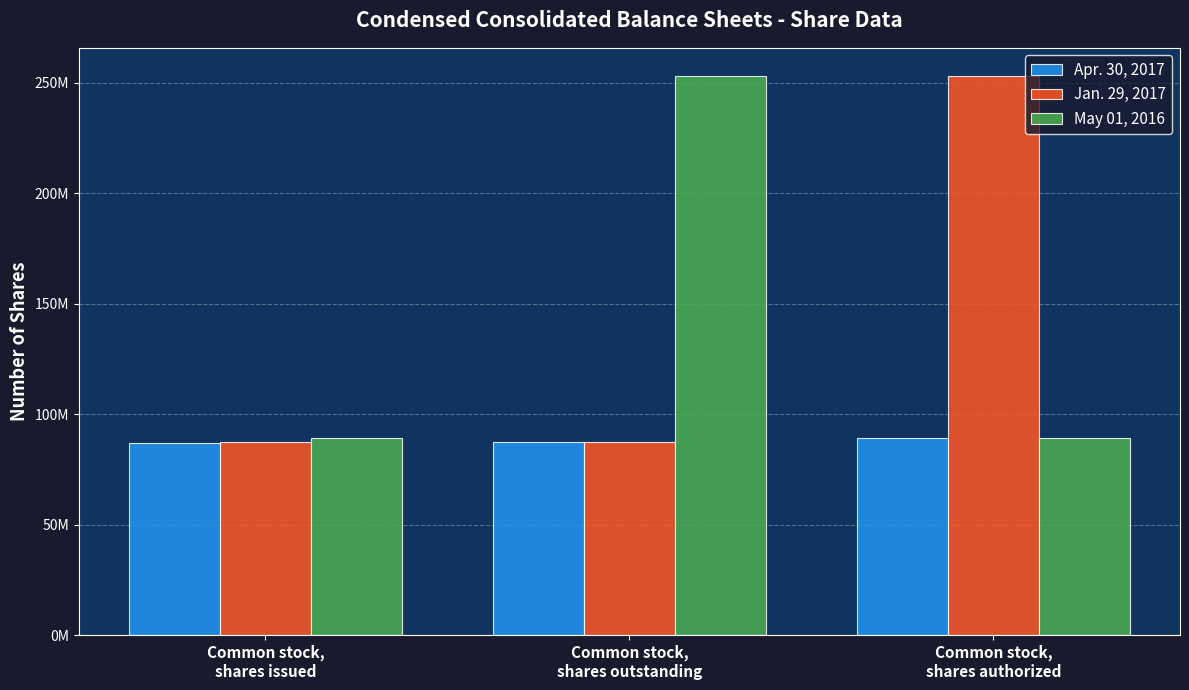

Rank the series by their maximum value, from highest to lowest.

Jan. 29, 2017, May 01, 2016, Apr. 30, 2017